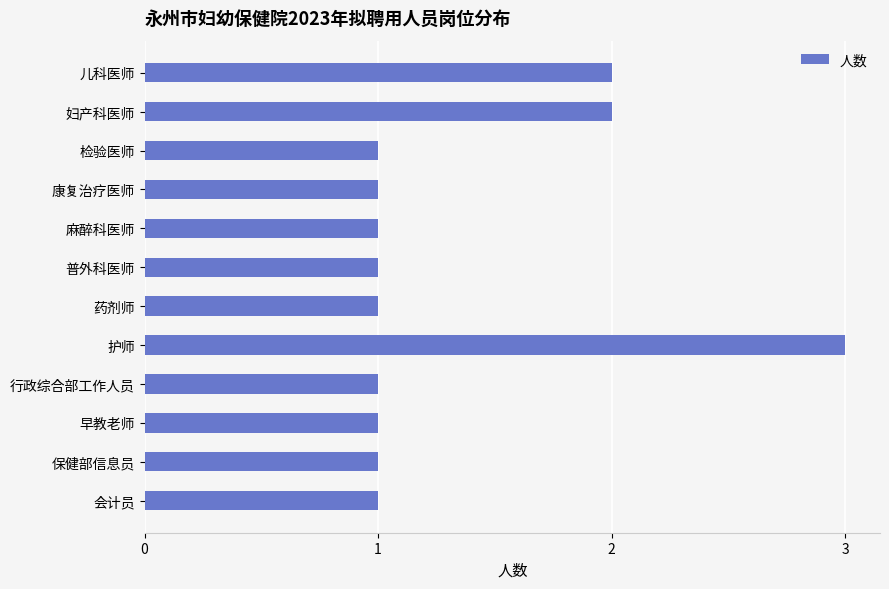

What position from the top is 康复治疗医师?

4